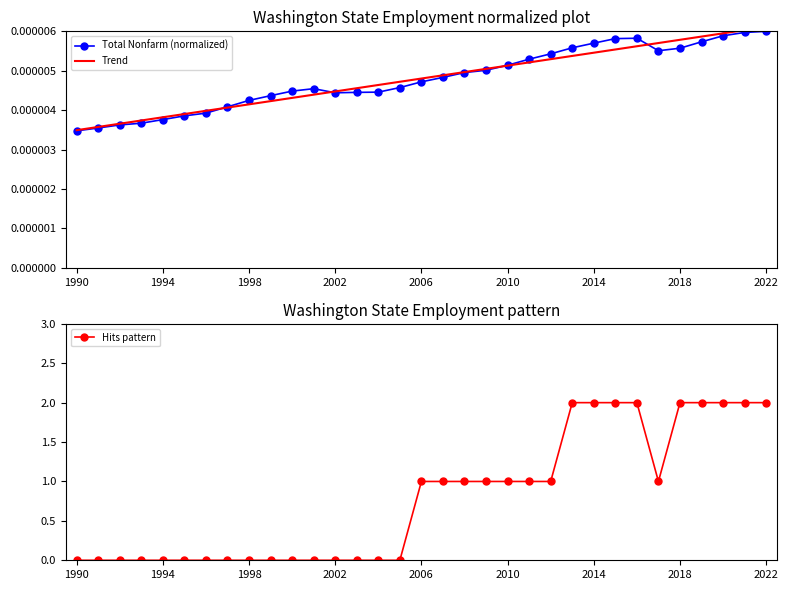

What are all the series names shown in the legend?

Total Nonfarm (normalized), Trend, Hits pattern